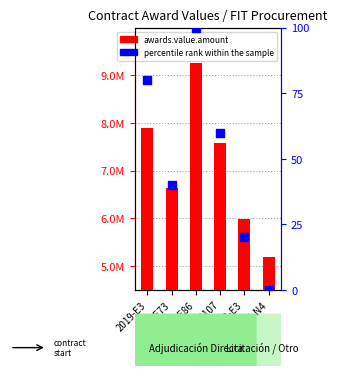

Which series has the largest total across all categories?

awards.value.amount